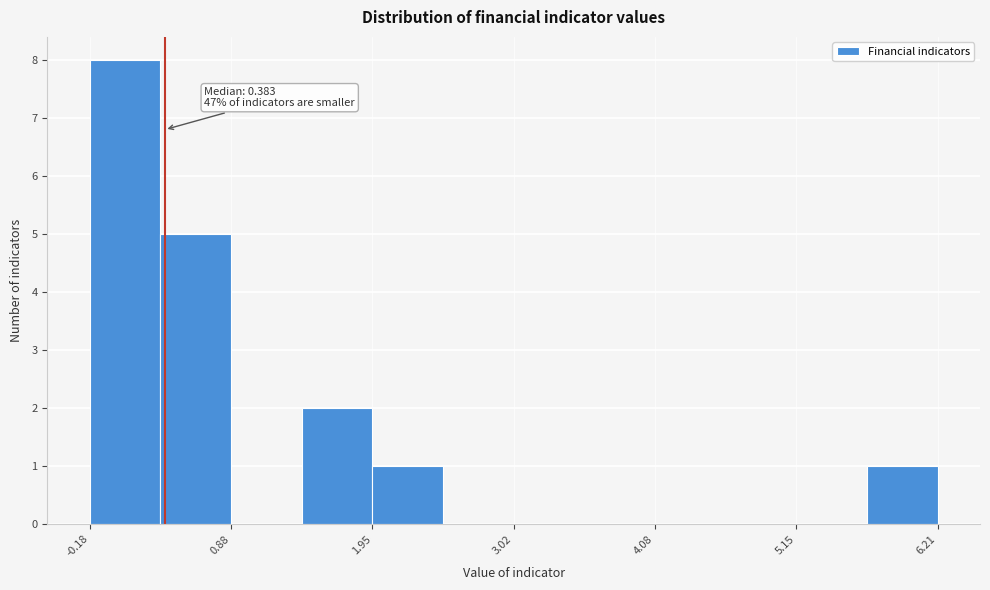

Read against the x-axis, roughly where is the centre of the tallest bar?

0.0